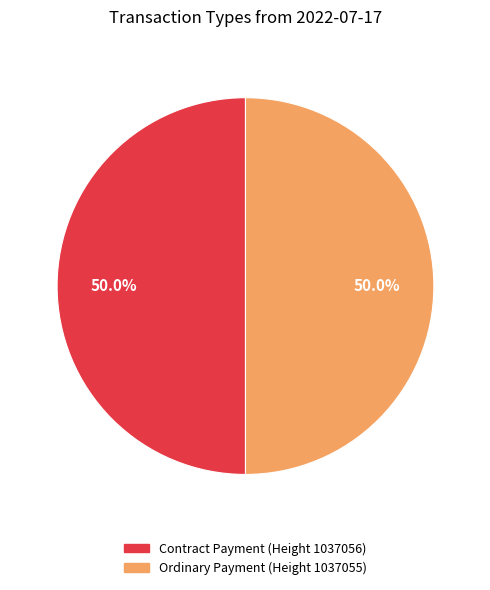

How much of the chart is everything except Ordinary Payment (Height 1037055)?

50.0%